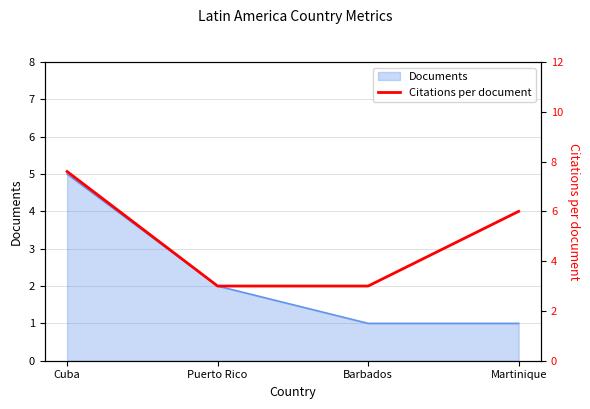

True or false: the data has more than 0 interior local peaks.

False